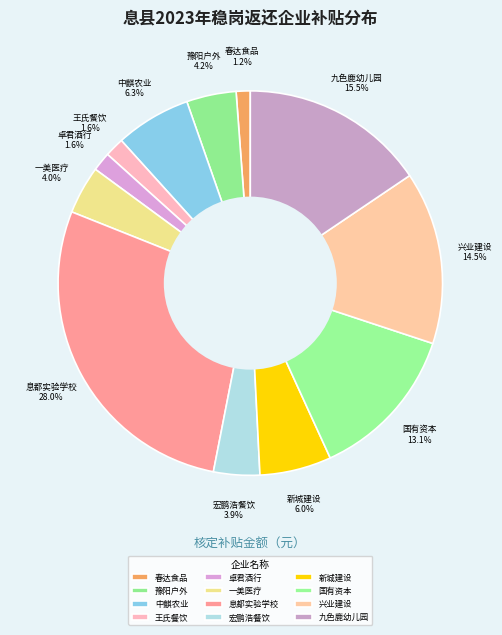

Count the number of slices in the pie.

12